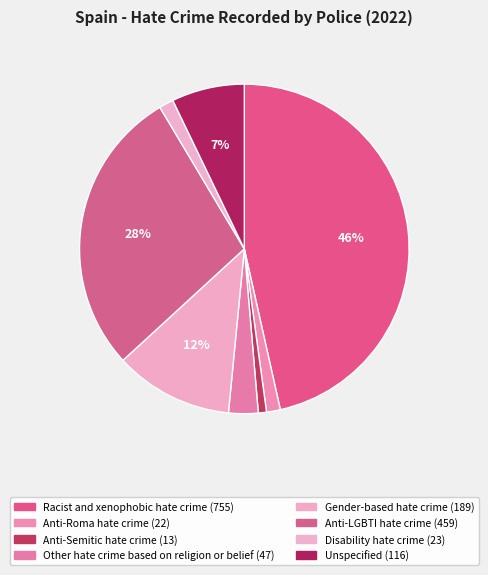

Does Racist and xenophobic hate crime represent more than half of the total?

No